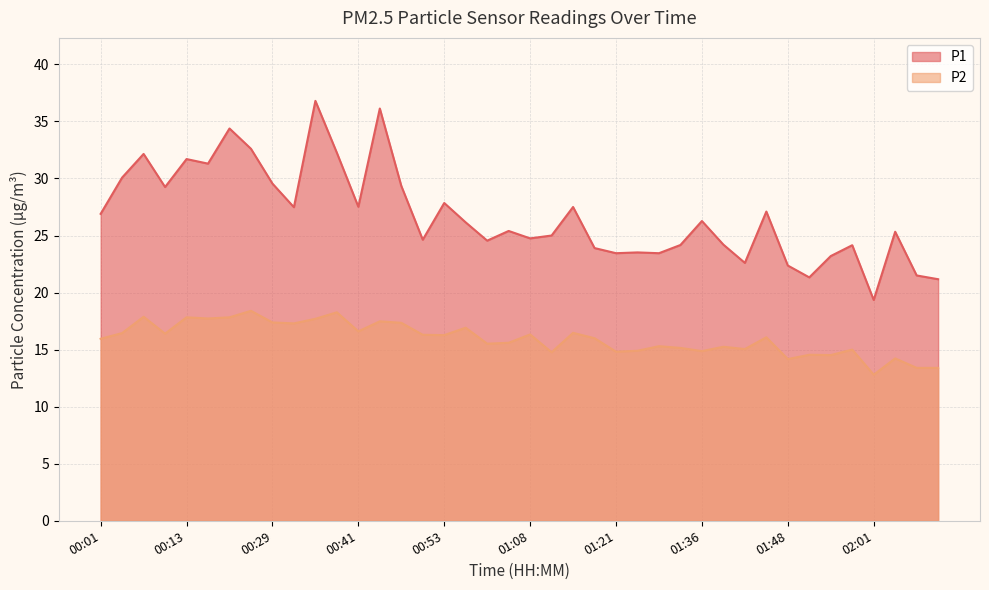

What is the total value across all series at 01:39?

39.5